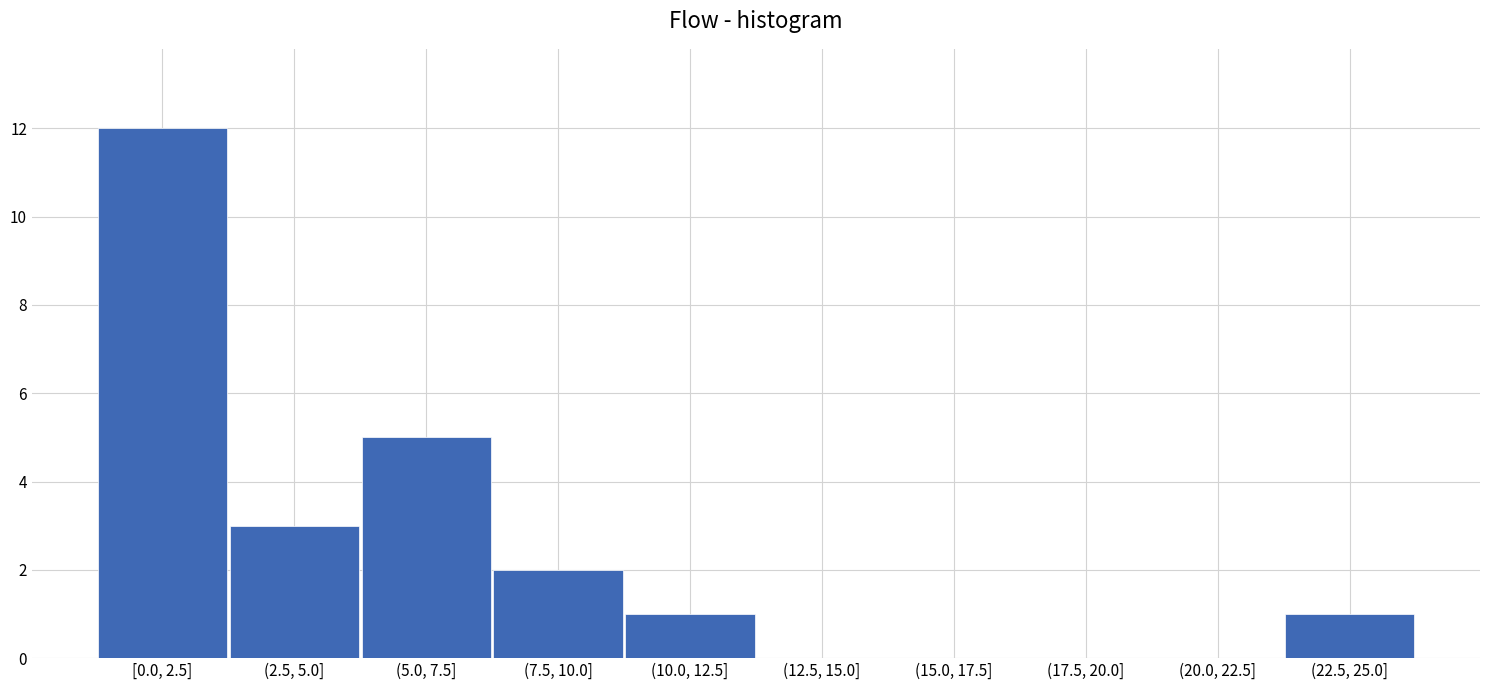

Reading left to right, extract all data points from this chart.

[0.0, 2.5]=12	(2.5, 5.0]=3	(5.0, 7.5]=5	(7.5, 10.0]=2	(10.0, 12.5]=1	(12.5, 15.0]=0	(15.0, 17.5]=0	(17.5, 20.0]=0	(20.0, 22.5]=0	(22.5, 25.0]=1